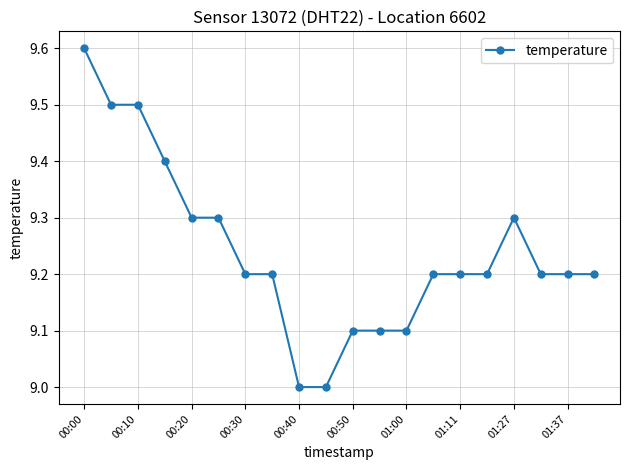

What is the sum of all values?

184.8